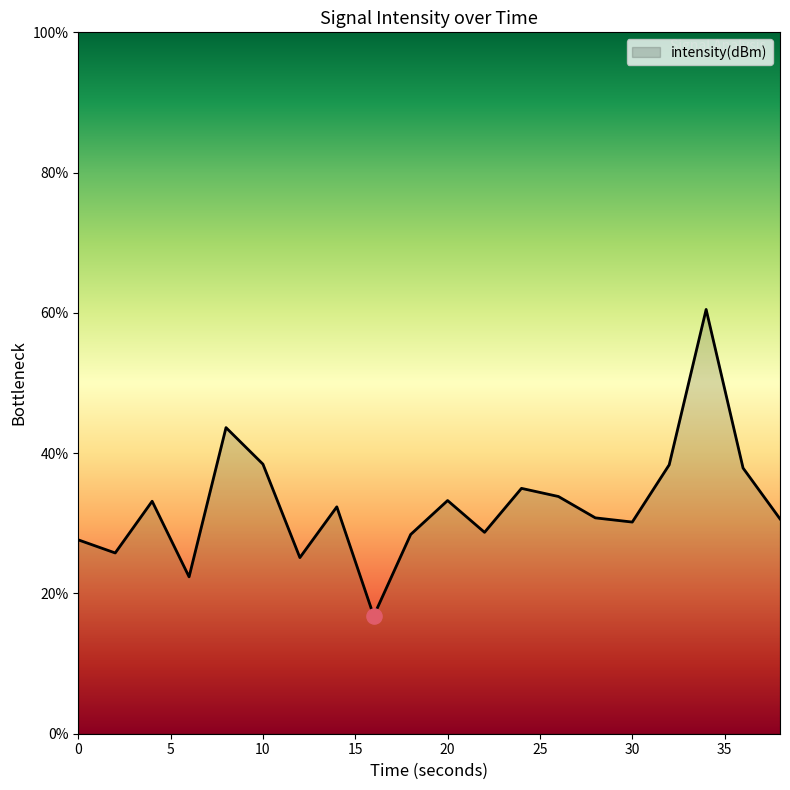

What is the greatest value displayed?

60.5